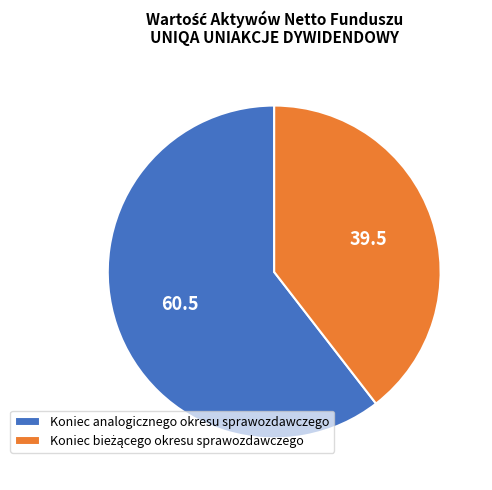

The Koniec analogicznego okresu sprawozdawczego slice represents 54% of the pie. True or false?

False